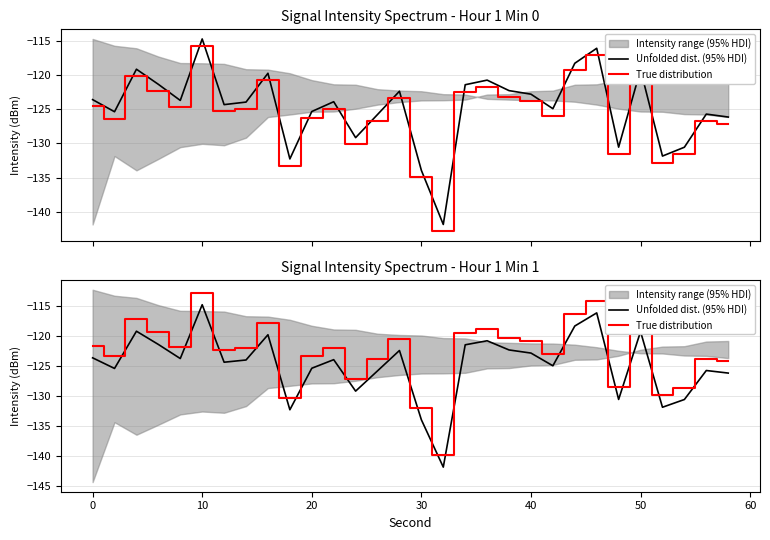

True or false: Unfolded dist. (95% HDI) has more than 0 interior local peaks.

True